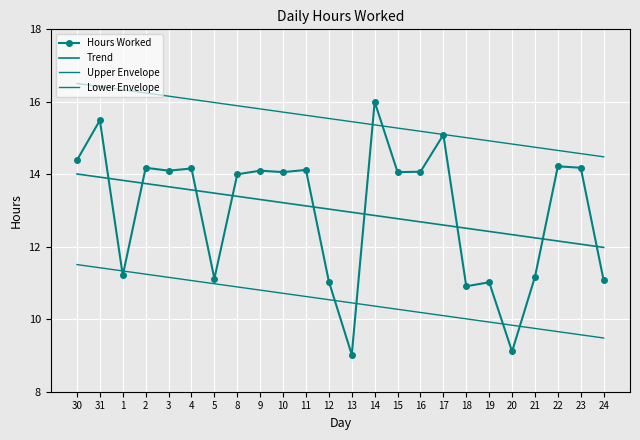

Which series changed the most between 1 and 12?

Upper Envelope